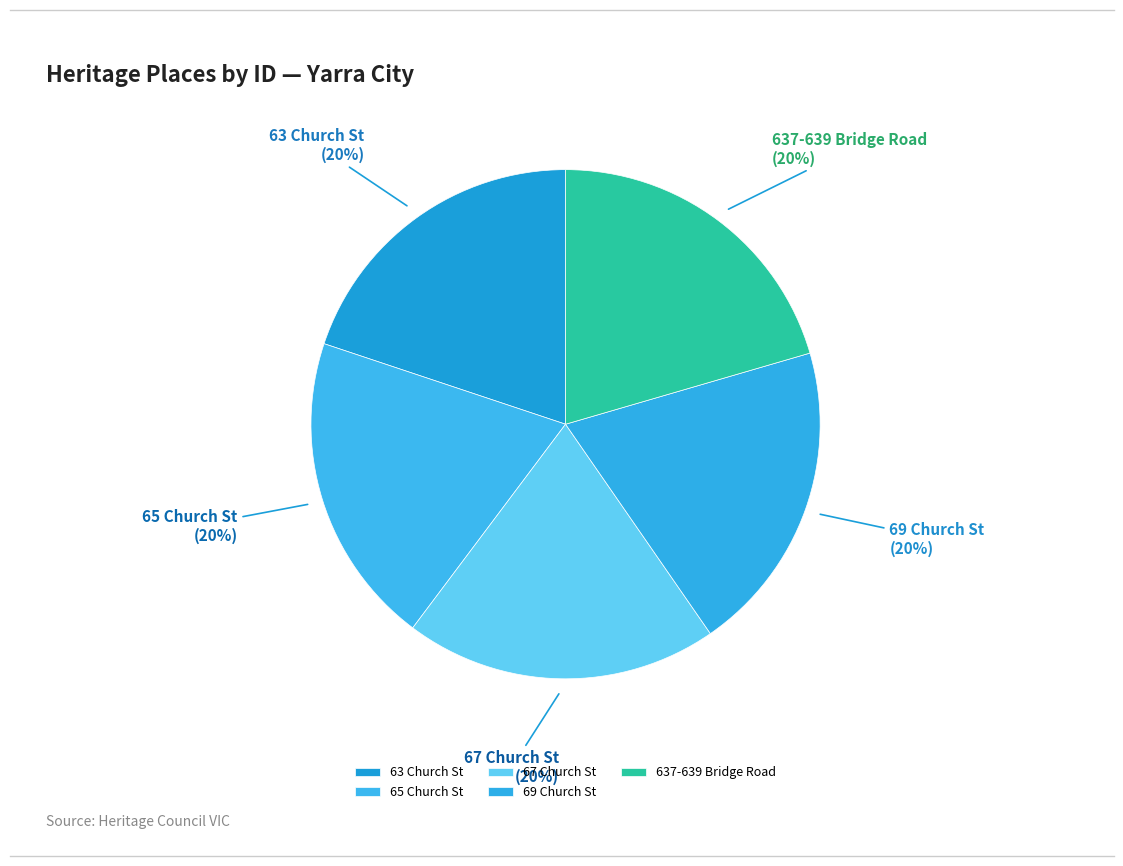

To the nearest percent, what percentage of the pie is 67 Church St?

20%